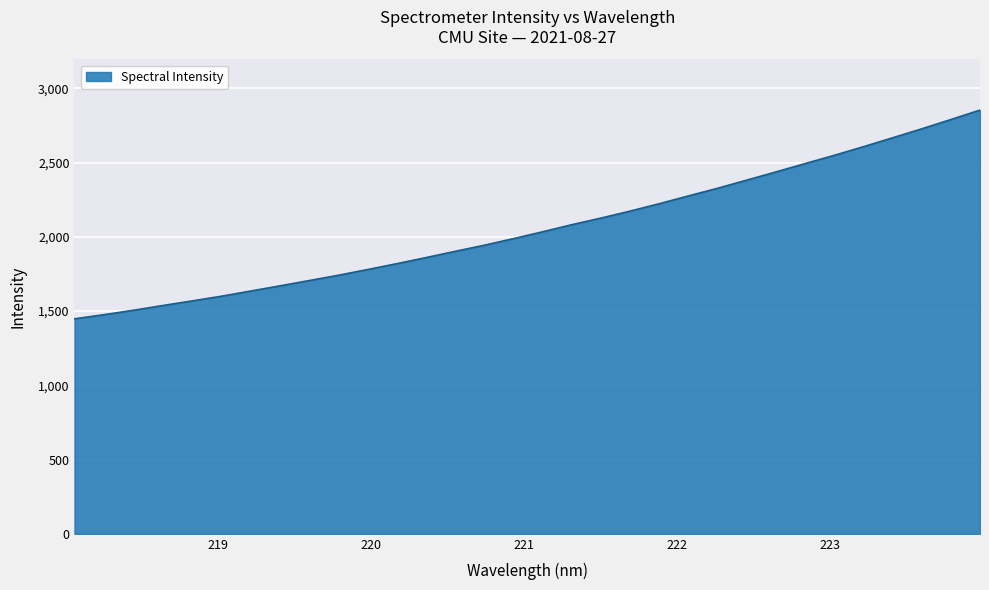

What is the average value?

2059.4